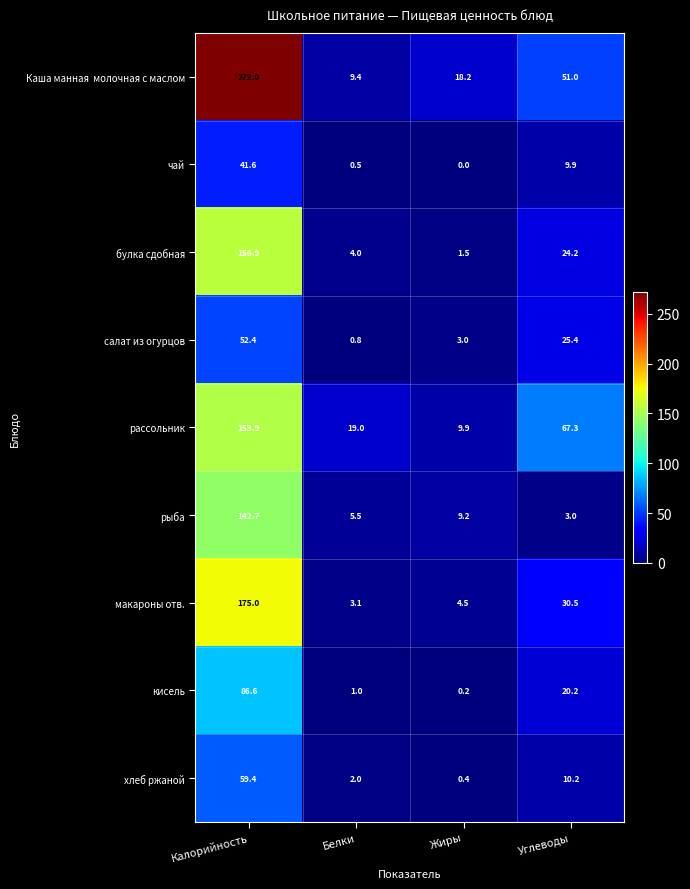

List the labels in order of рыба value, smallest first.

Углеводы, Белки, Жиры, Калорийность